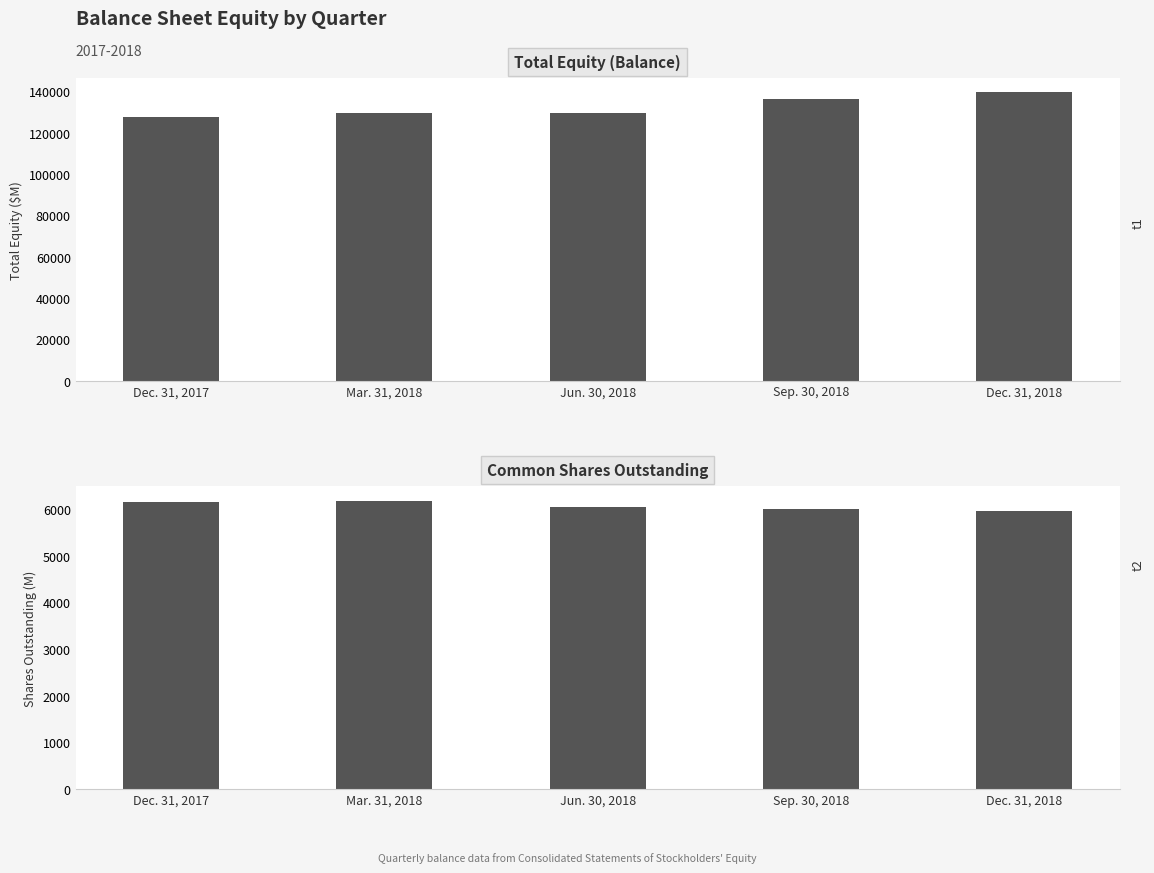

List the series in order of their peak value, lowest first.

Shares Outstanding, Total Equity